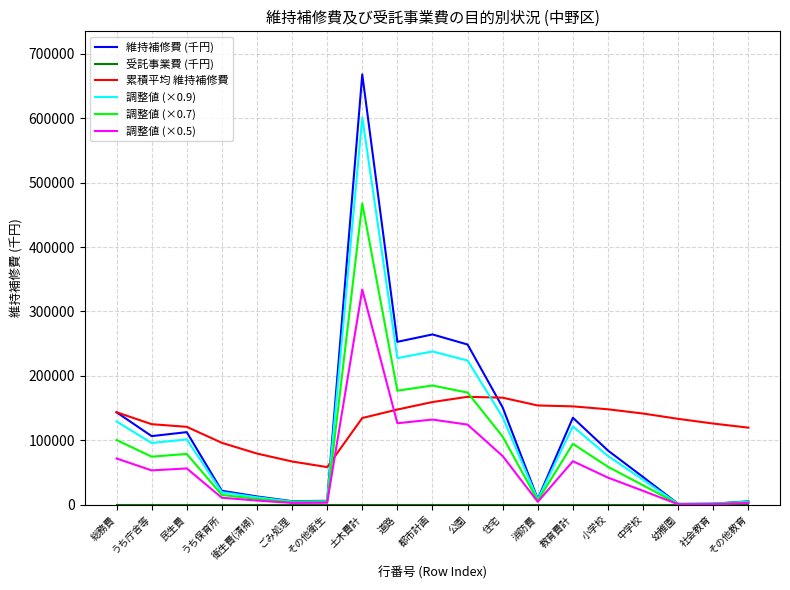

What is the difference between the 維持補修費 (千円) values at 公園 and うち保育所?

227070.0